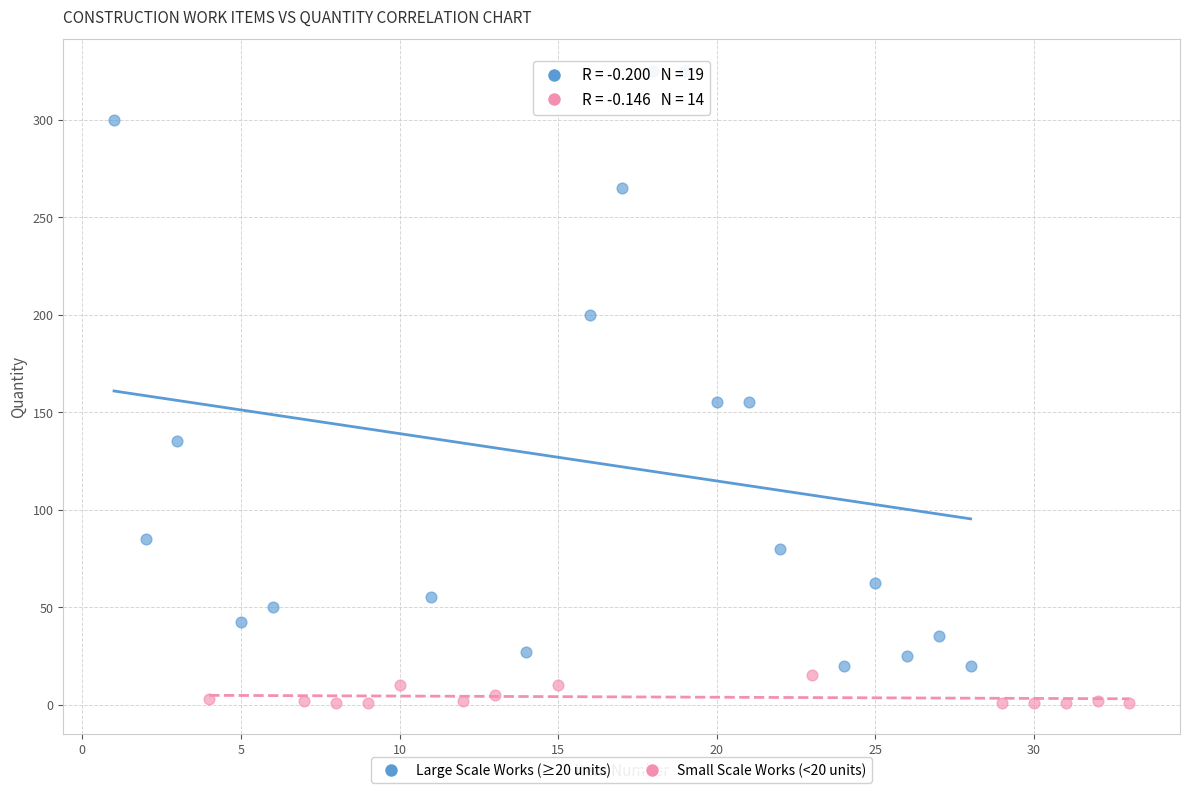

Which series contains the highest Y value?

Large Scale Works (≥20 units)